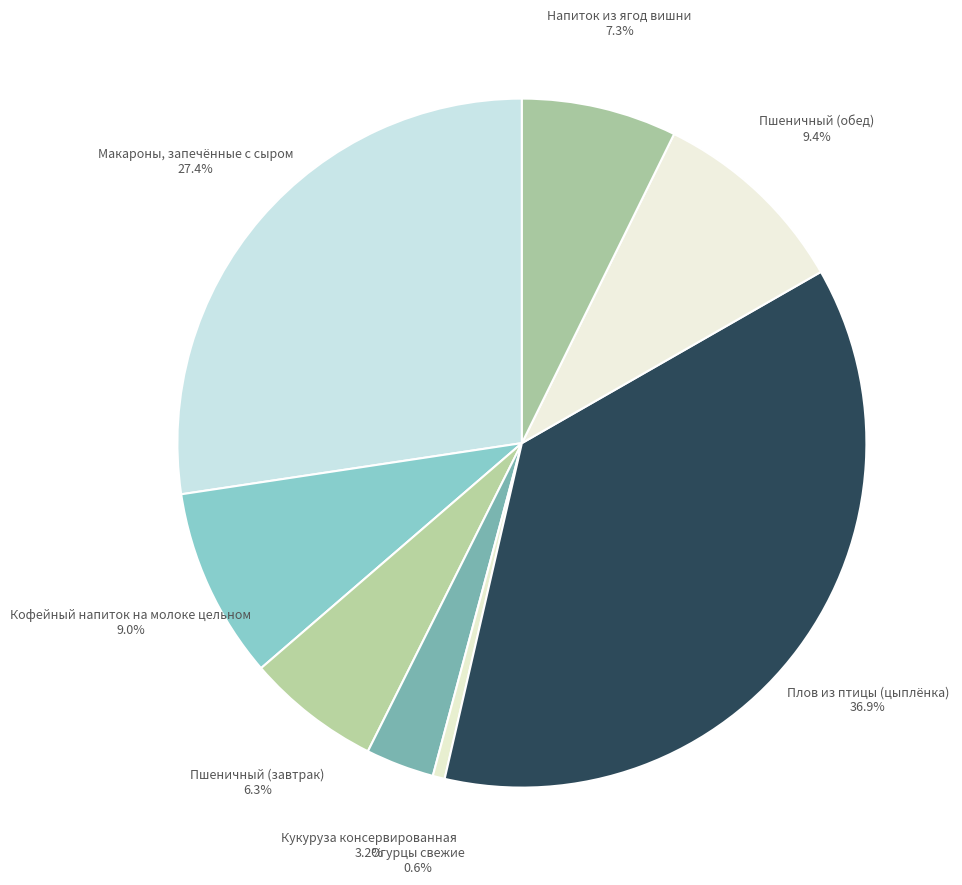

Which slice is the smallest?

Огурцы свежие